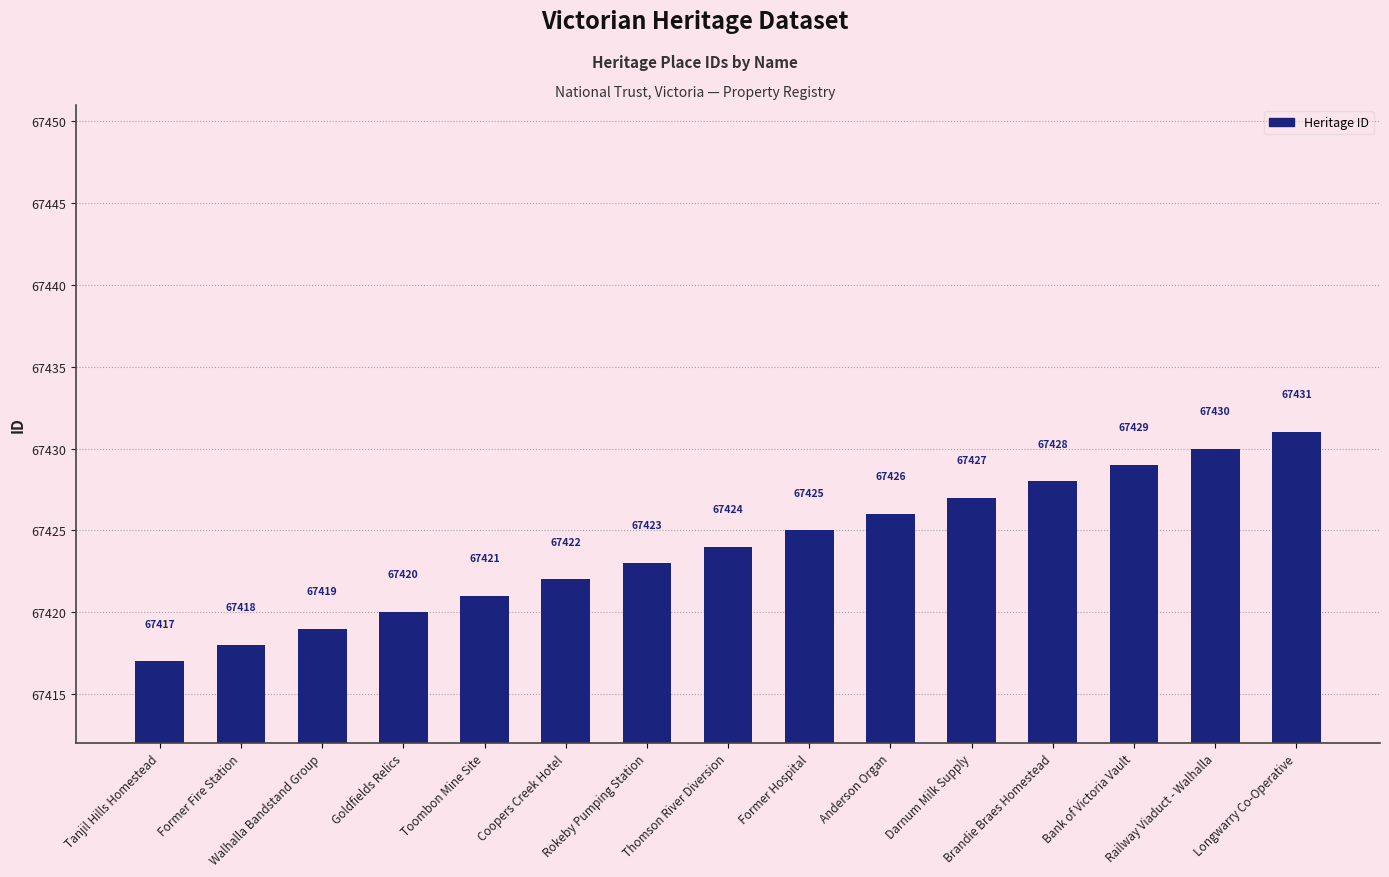

What position from the left is Railway Viaduct - Walhalla?

14